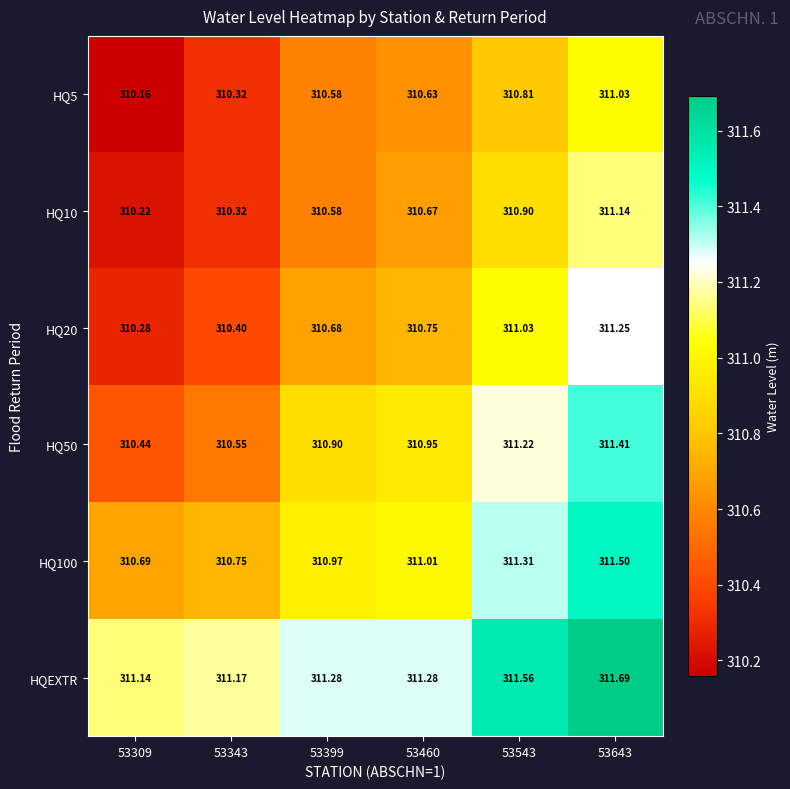

Is the value of HQ100 at 53343 greater than the value of HQ50 at 53399?

No